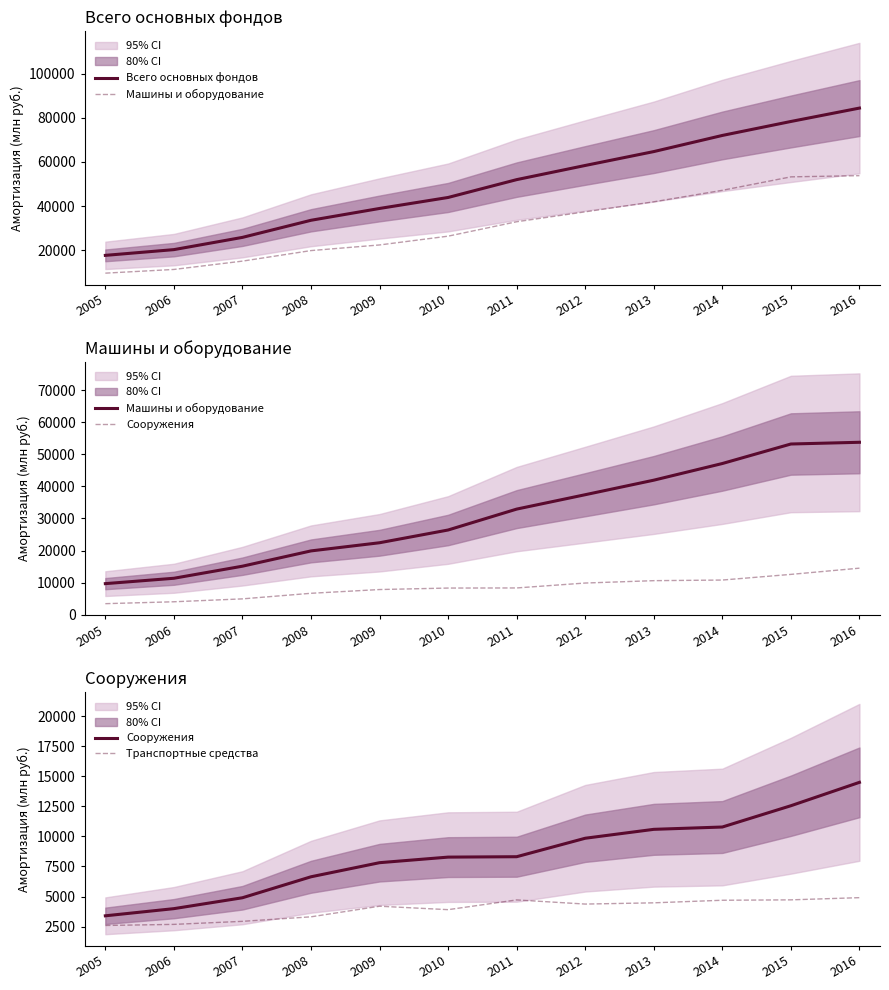

At which label is Машины и оборудование closest to 31726?

2011